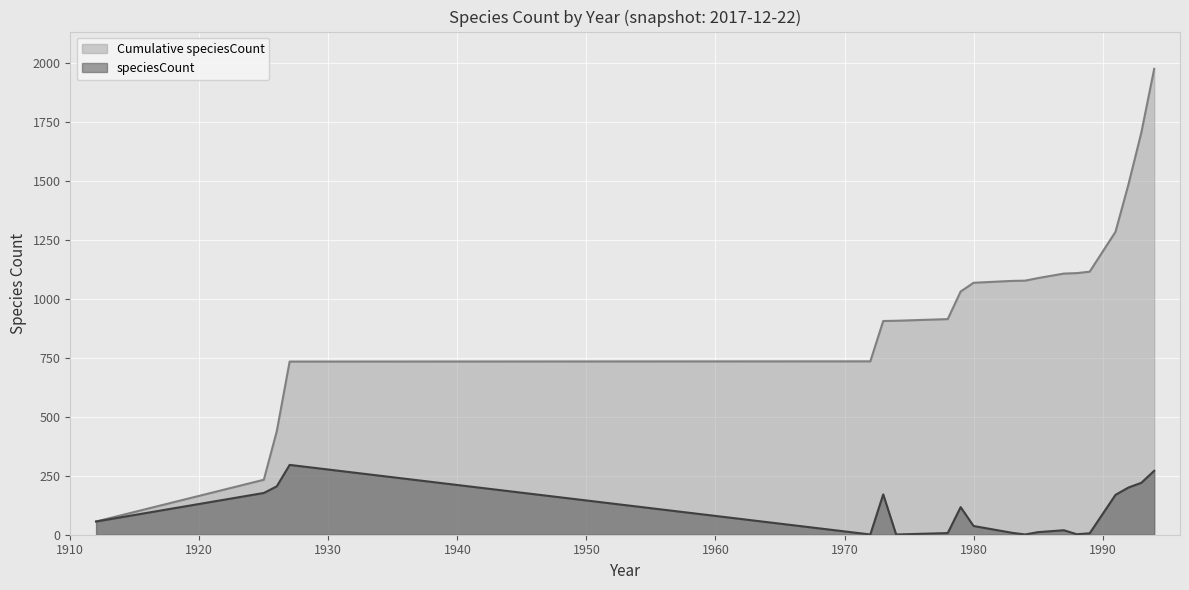

Reading left to right, what are all the values shown in this chart?

56	177	205	296	1	171	1	7	117	37	8	1	11	19	2	6	169	200	220	271